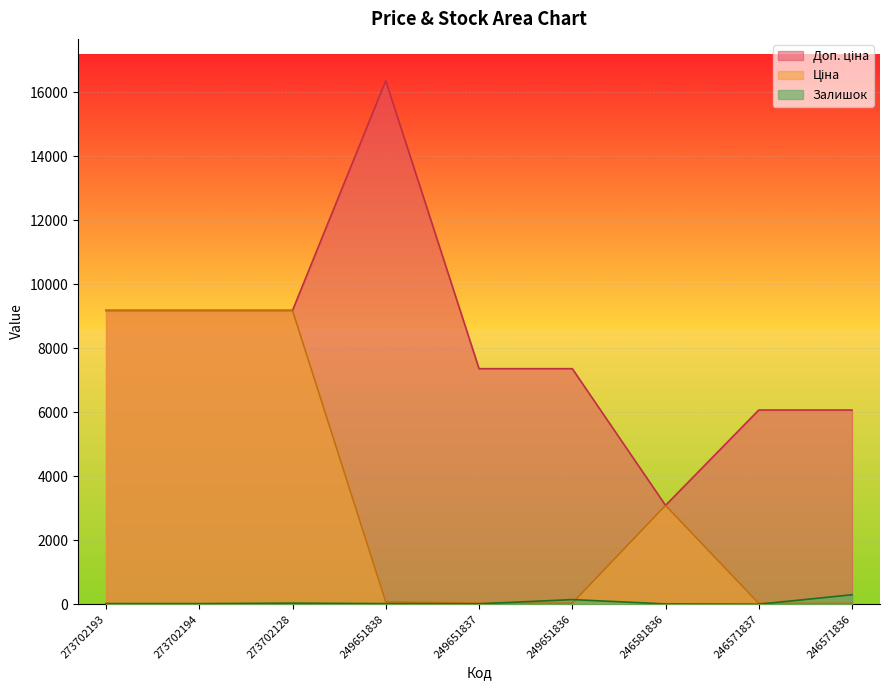

Which series has the widest spread of values?

Доп. ціна